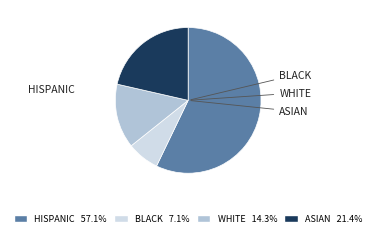

Does any single category account for the majority?

Yes